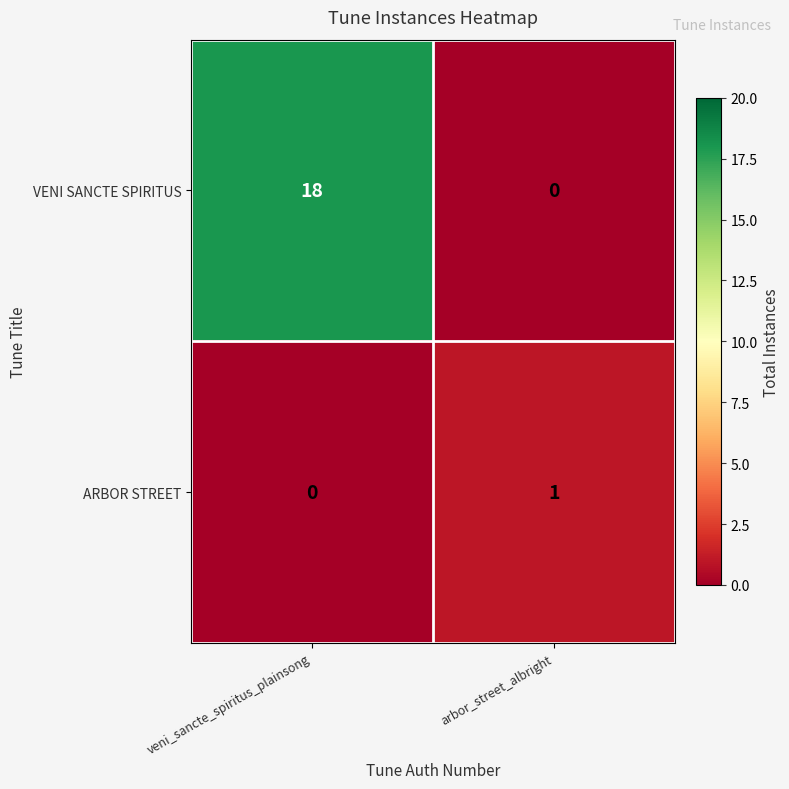

What is the average value of the VENI SANCTE SPIRITUS series?

9